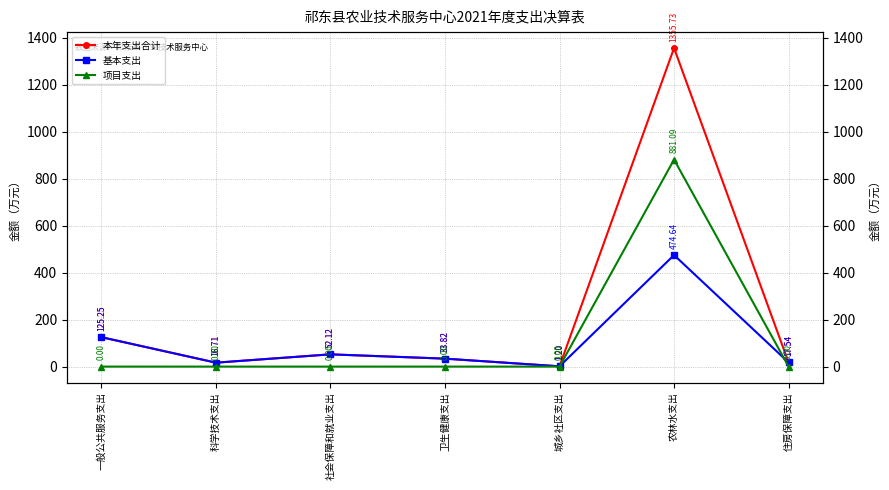

Between 一般公共服务支出 and 科学技术支出, which is larger?

一般公共服务支出